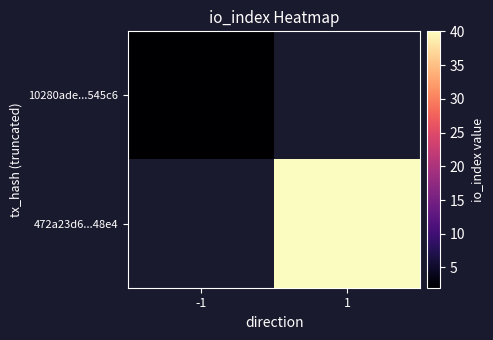

Rank the series at 1 from lowest to highest value.

10280ade...545c6, 472a23d6...48e4